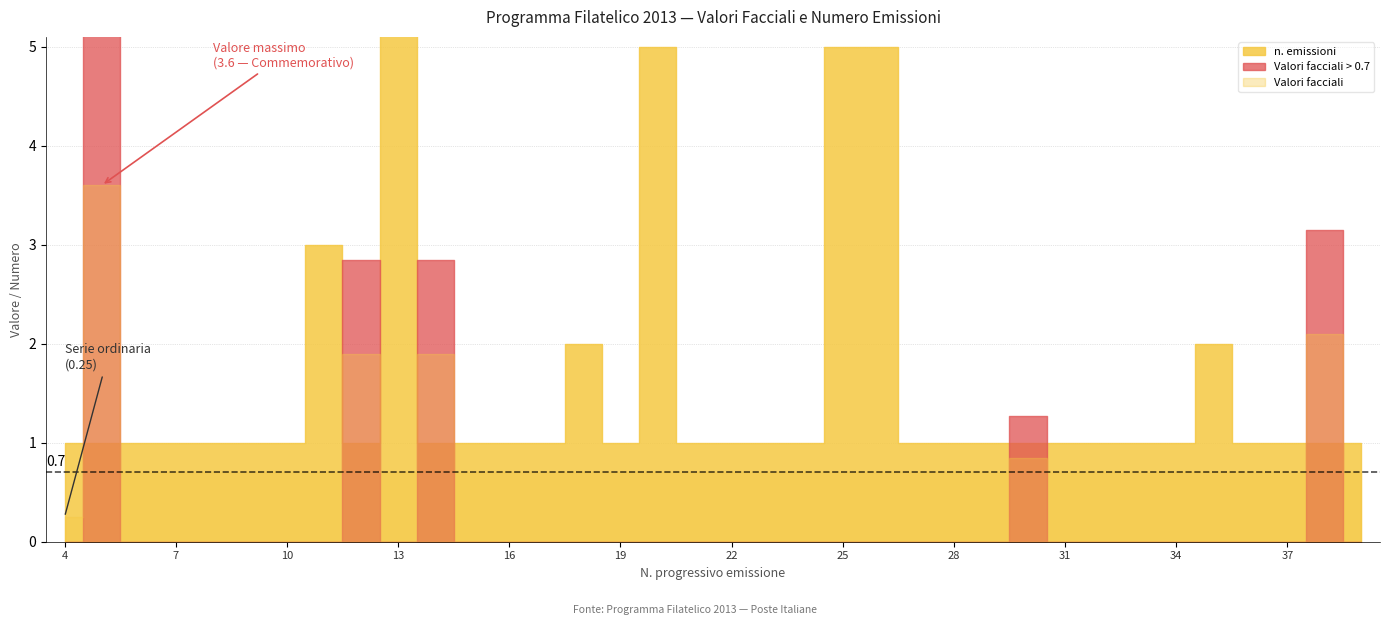

What is the smallest value displayed?

0.2